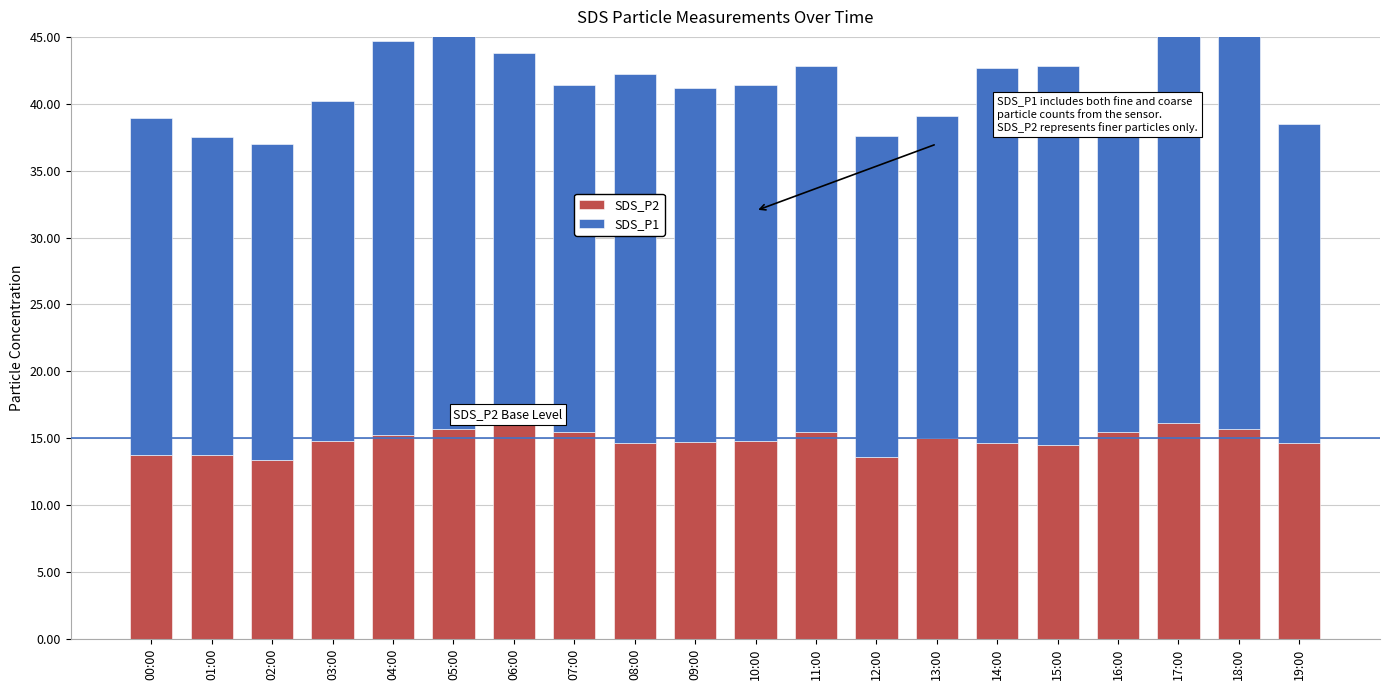

Is the value of SDS_P2 at 09:00 greater than the value of SDS_P1 at 02:00?

No